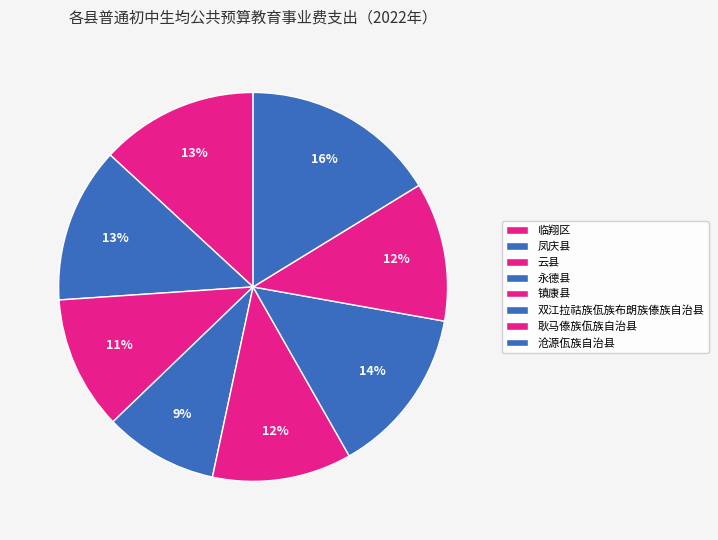

How many segments does this pie chart have?

8